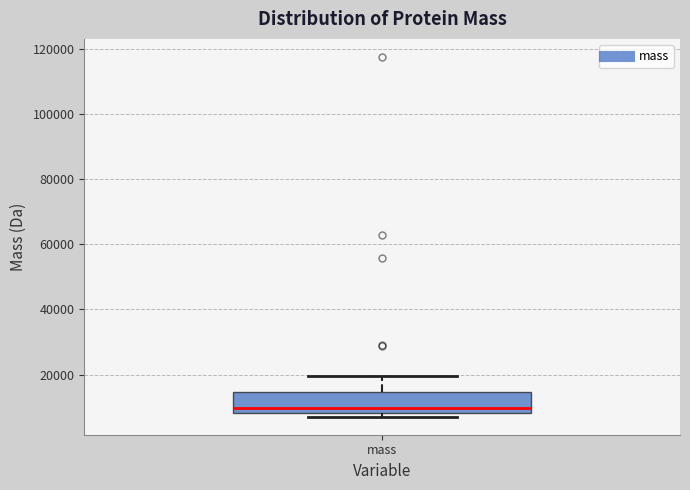

Read this box plot against the y-axis: the position of the median line, the range covered by the box, and the ends of both whiskers. The values are not printed on the chart, so give them approximately, as read against the axis.

median 10000, box 8000 to 14000, whiskers 8000 (just below the box's lower edge) to 20000